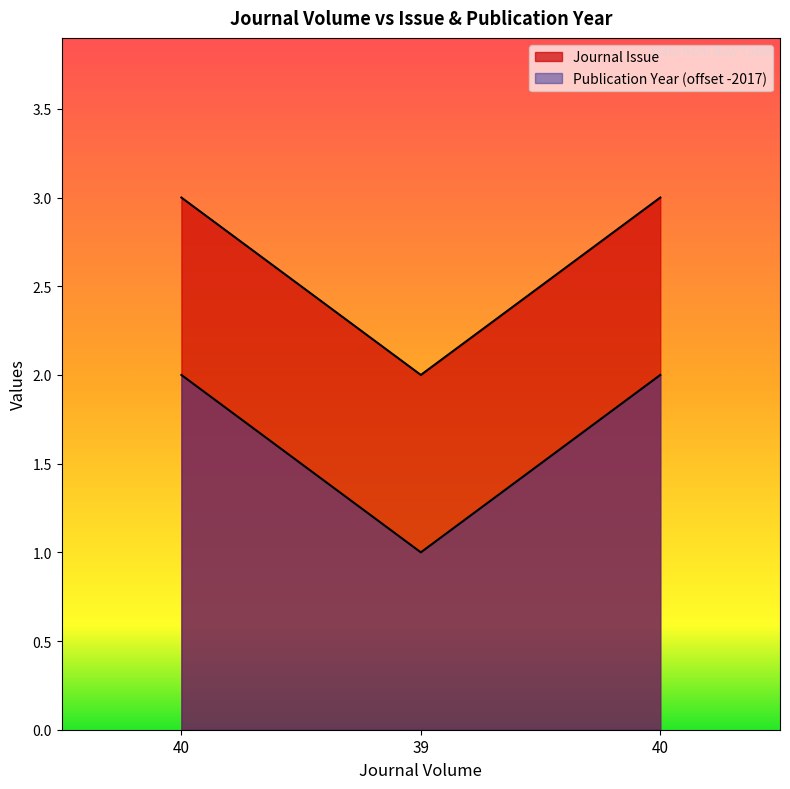

Is the value of Publication Year at 39 greater than the value of Journal Issue at 40?

No